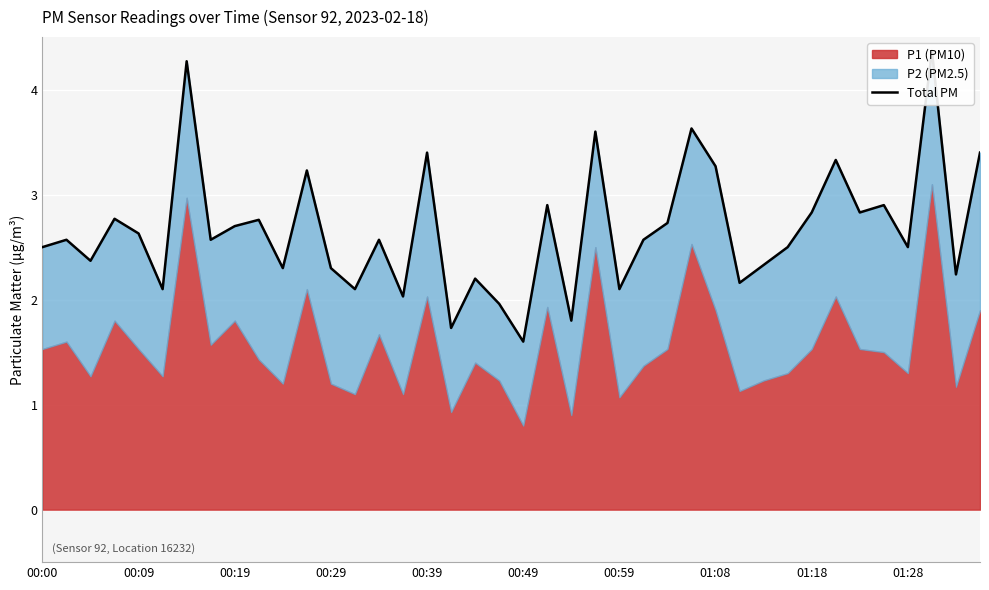

The chart shows a value of 1.1 at 30. True or false?

False